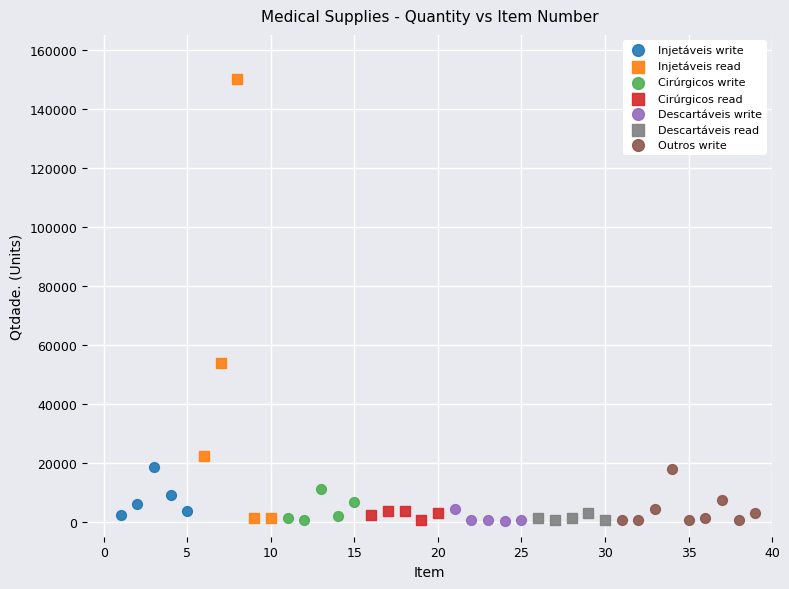

Which series has the largest Y range (max minus min)?

Injetáveis read